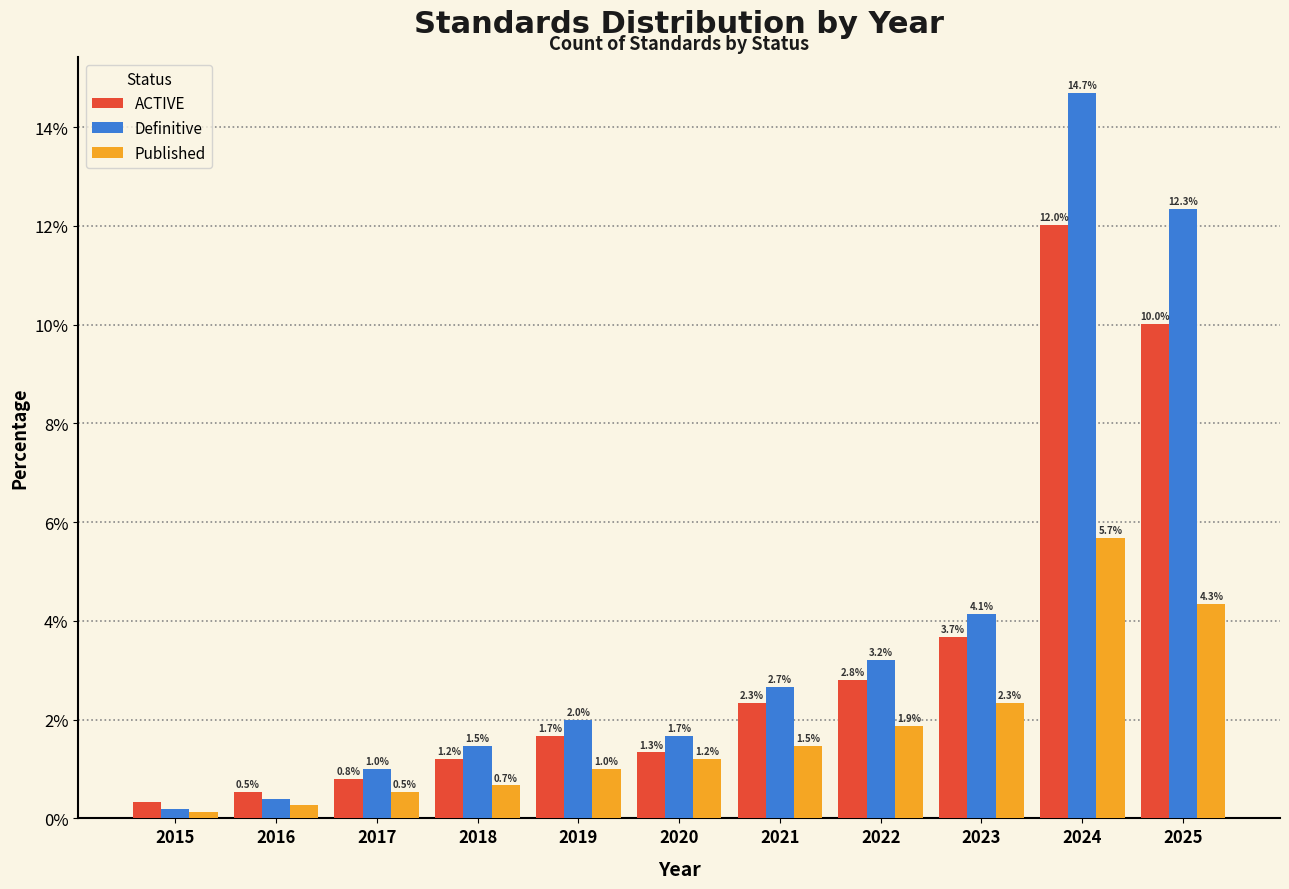

Between 2022 and 2025, which series saw the biggest shift?

Definitive